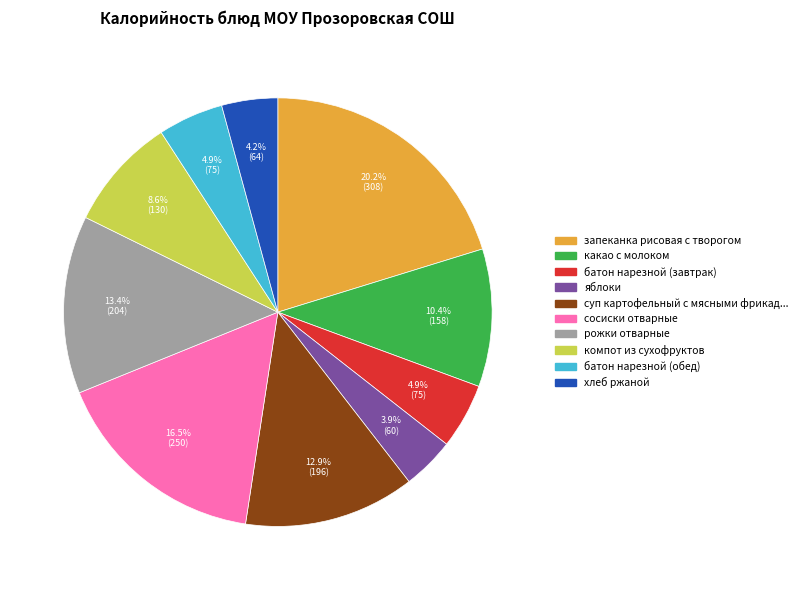

Does any single category account for the majority?

No